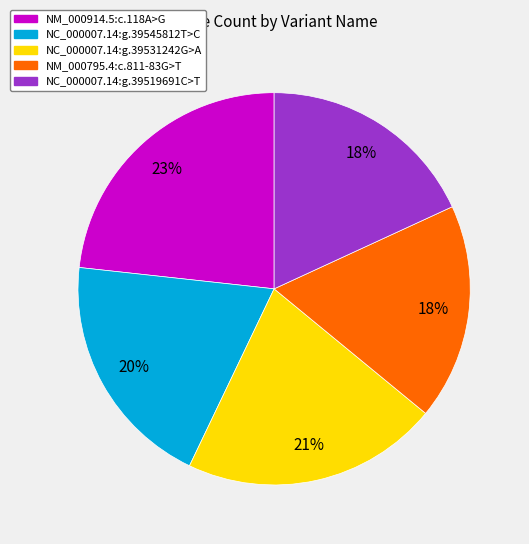

Between NM_000795.4:c.811-83G>T and NM_000914.5:c.118A>G, which is larger?

NM_000914.5:c.118A>G